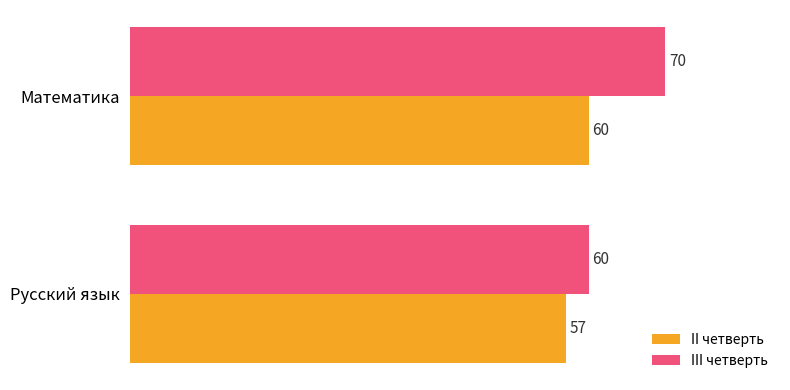

Is it true that II четверть equals 57 at Русский язык?

True